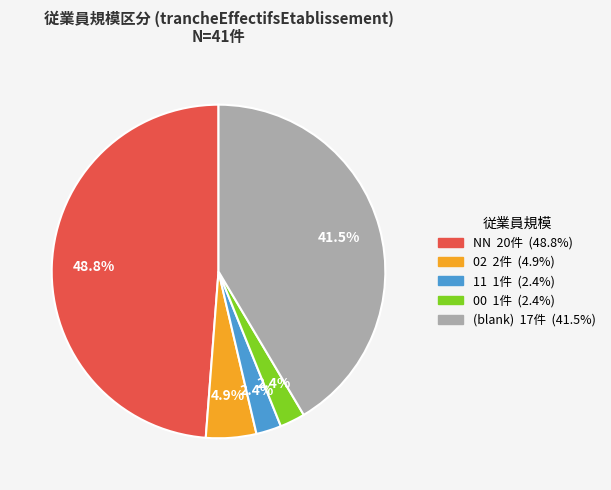

How many segments does this pie chart have?

5